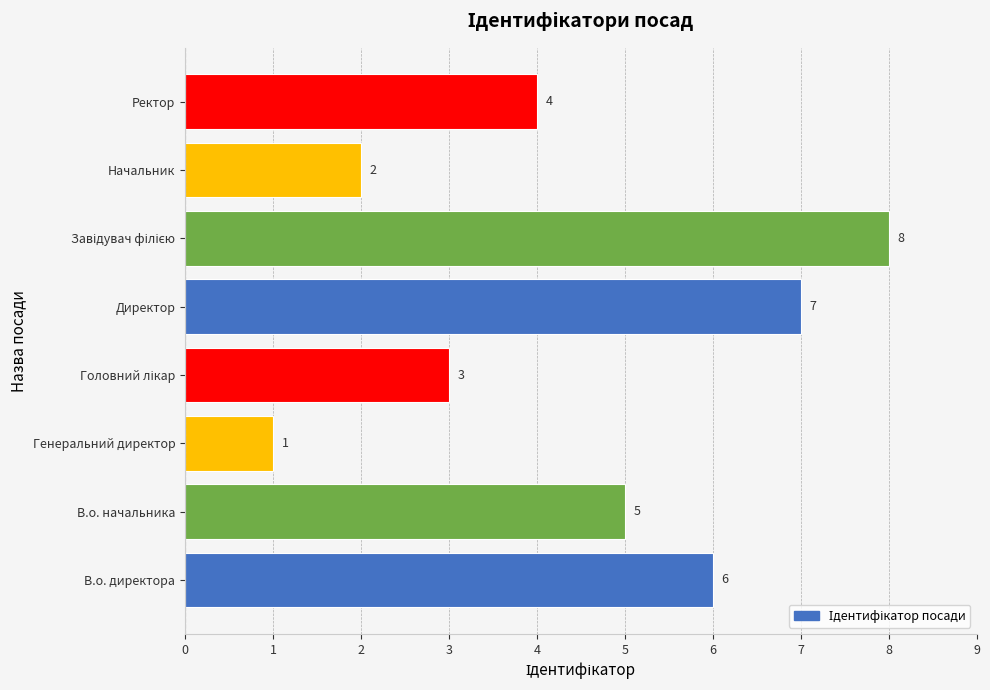

Reading bottom to top, list all the values displayed in this chart.

6	5	1	3	7	8	2	4